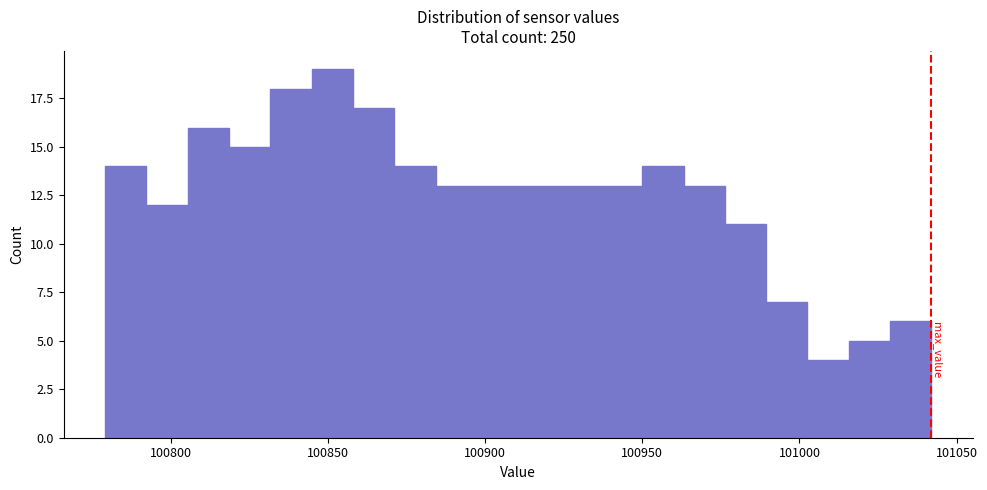

Around what value on the x-axis is the tallest bar? Give the approximate position of its centre, as read against the axis.

100850